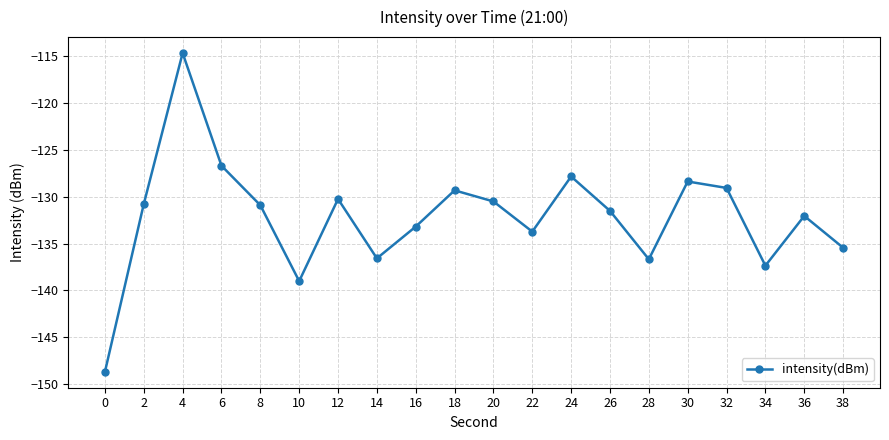

How many interior local valleys (lower than both neighbors) does the data have?

5